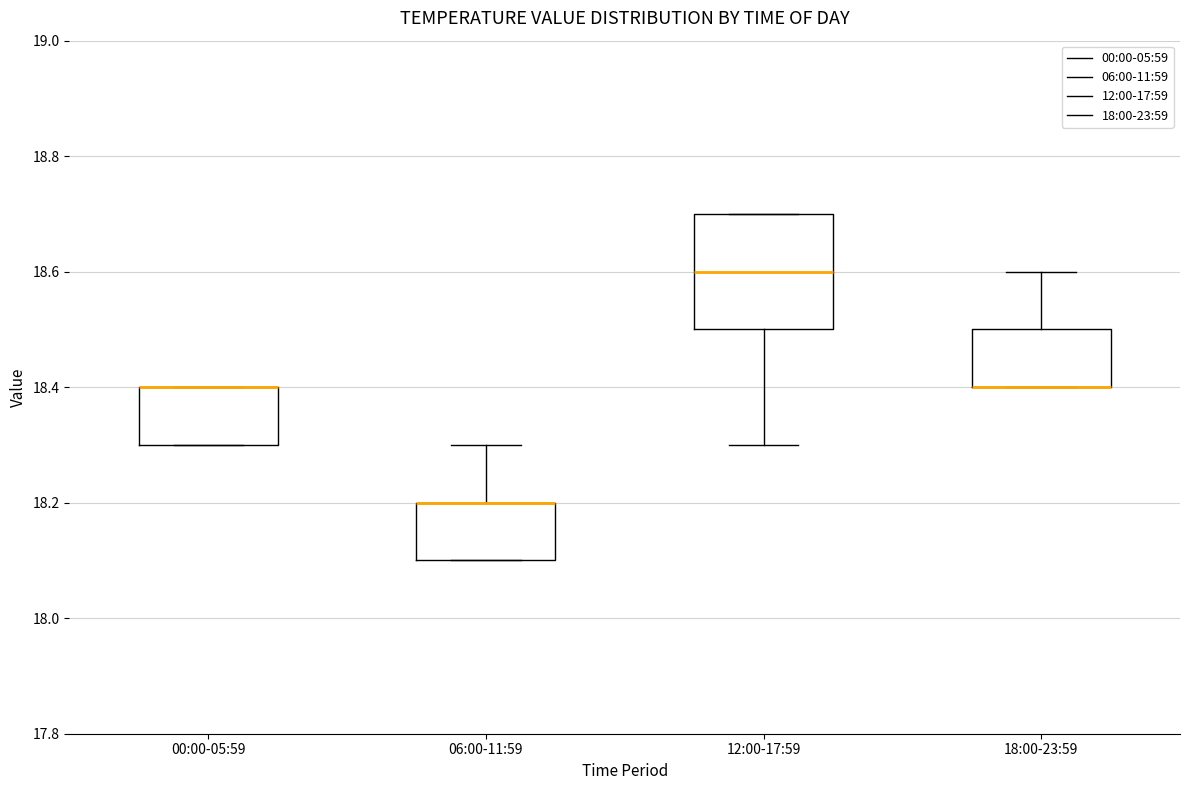

Where does the median line of the box for 12:00-17:59 sit on the y-axis? The values are not printed on the chart, so give them approximately, as read against the axis.

18.6